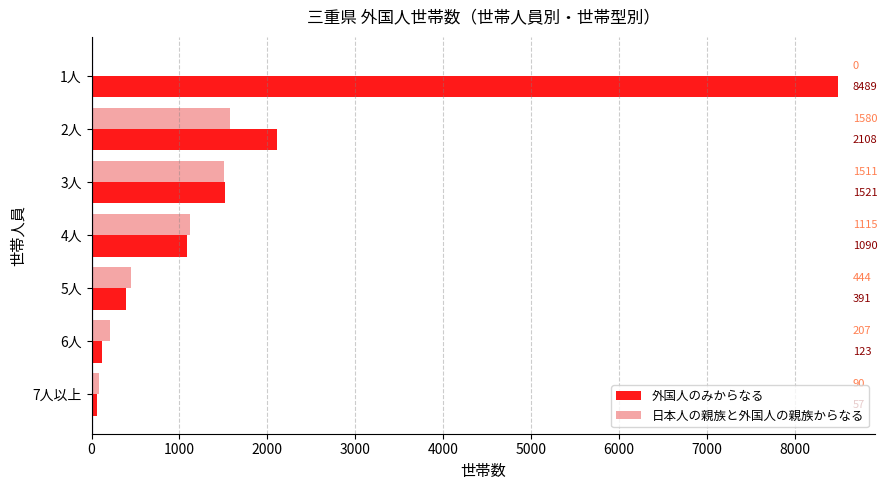

Read the 日本人の親族と外国人の親族からなる value at 7人以上, to the nearest 50.

100